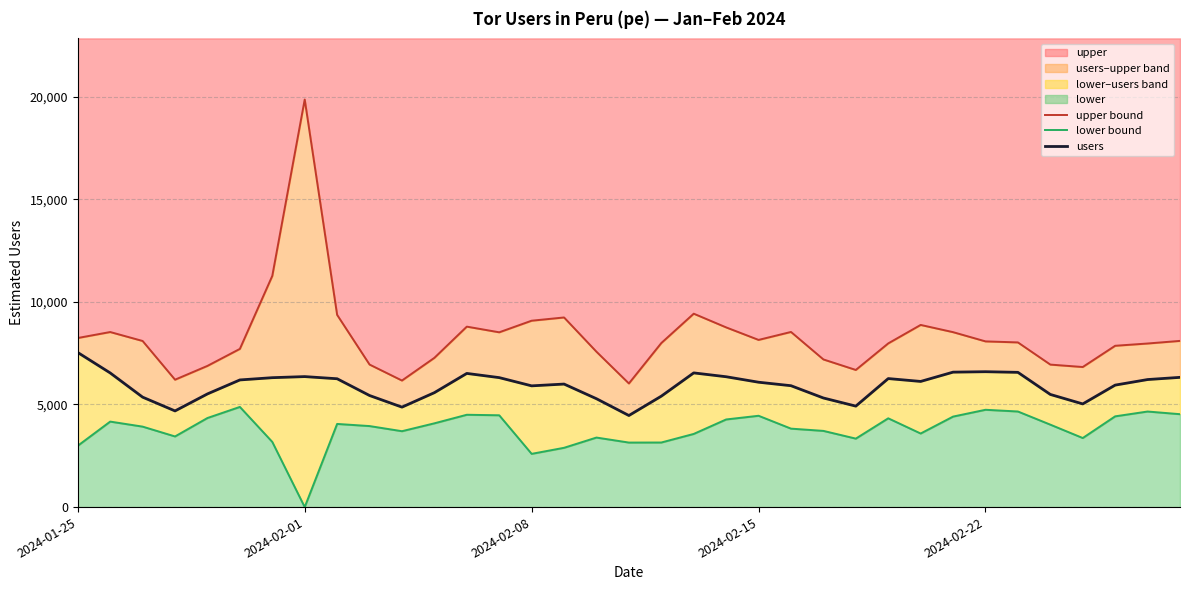

Reading left to right, list all the values displayed in this chart.

upper bound: 8241	8532	8096	6209	6882	7710	11268	19863	9368	6947	6168	7274	8795	8519	9084	9242	7571	6025	7995	9426	8758	8148	8536	7196	6684	7978	8878	8526	8076	8026	6945	6827	7862	7973	8100
lower bound: 2990	4167	3922	3443	4342	4882	3176	0	4053	3949	3699	4083	4500	4475	2595	2890	3389	3145	3148	3566	4271	4451	3824	3714	3337	4327	3586	4411	4743	4659	4018	3366	4423	4658	4528
users: 7534	6538	5358	4687	5516	6197	6307	6360	6255	5438	4872	5577	6515	6310	5909	5996	5281	4463	5406	6540	6353	6086	5916	5317	4921	6264	6124	6577	6598	6567	5490	5028	5945	6216	6323